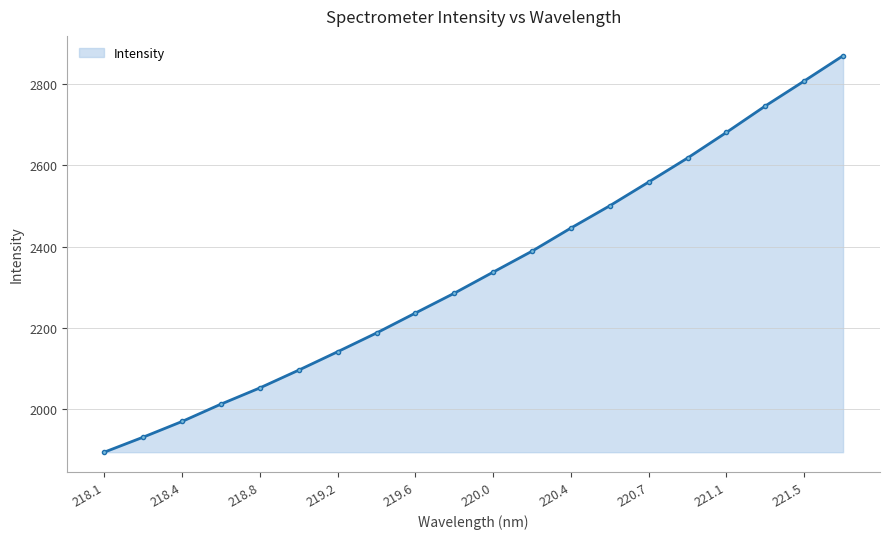

What is the value of the 18th point from the left?

2746.1